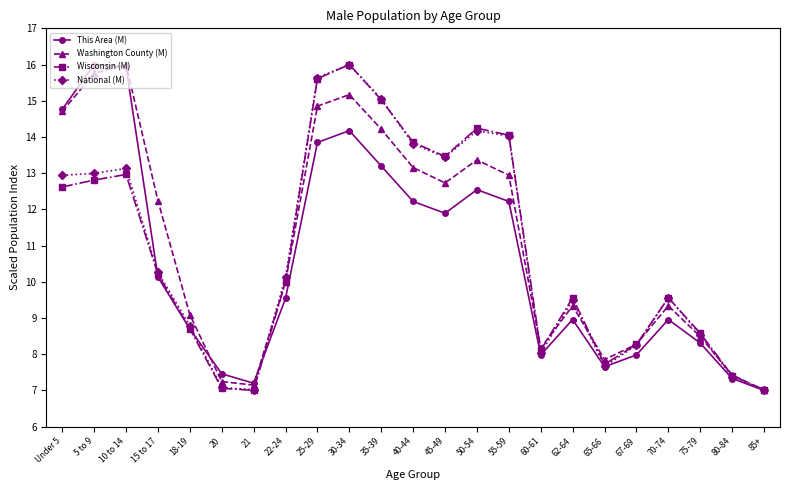

The This Area (M) series shows 4.4 at 21. True or false?

False